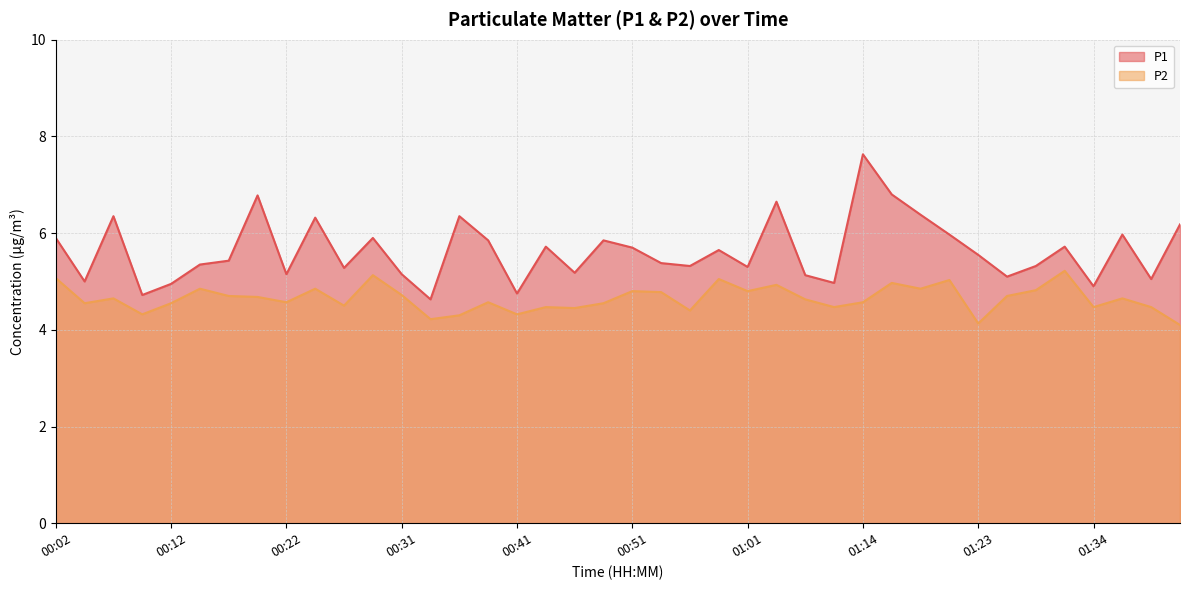

What is the average value of the P2 series?

4.6